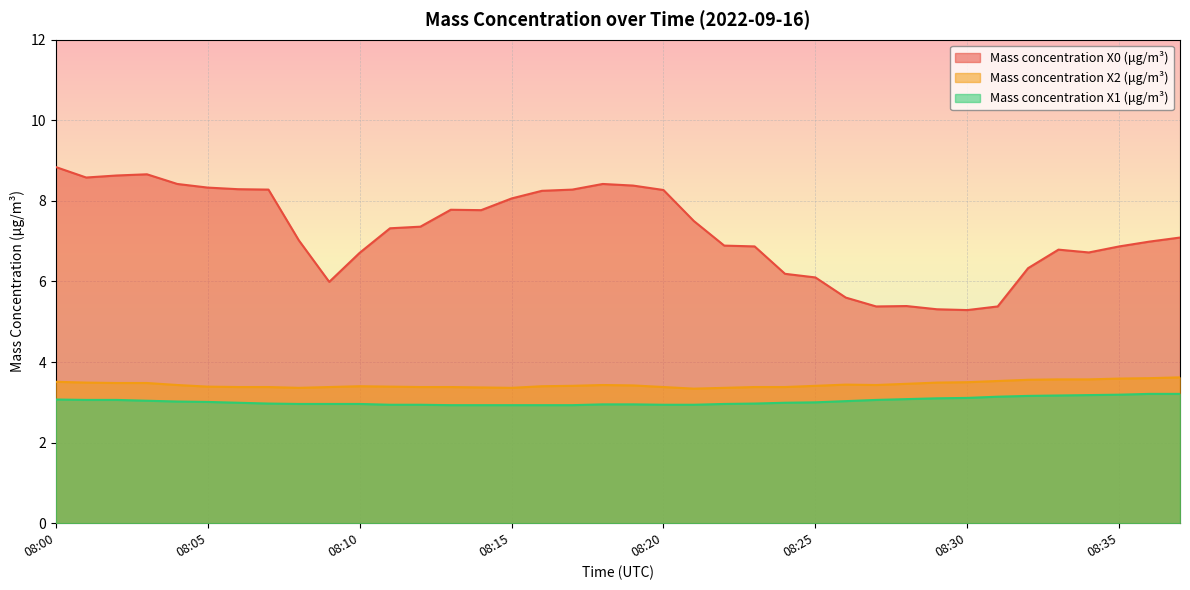

In Mass concentration X0 (μg/m³), how many points are higher than both neighbors (excluding endpoints)?

5